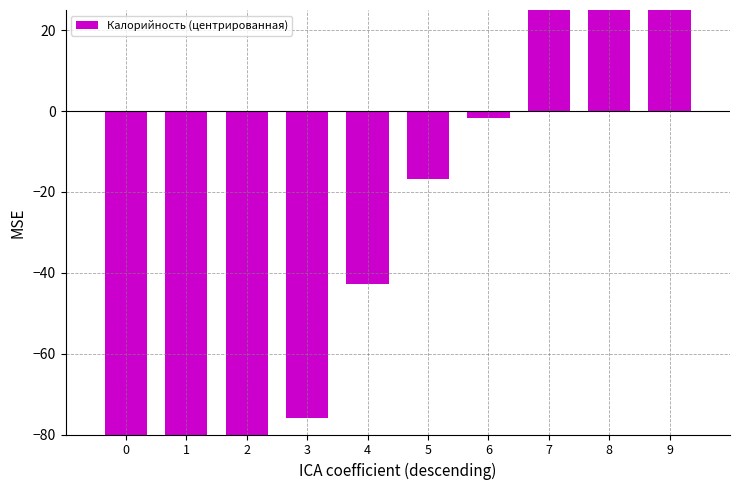

What is the value of the 7th bar from the left?

-1.8